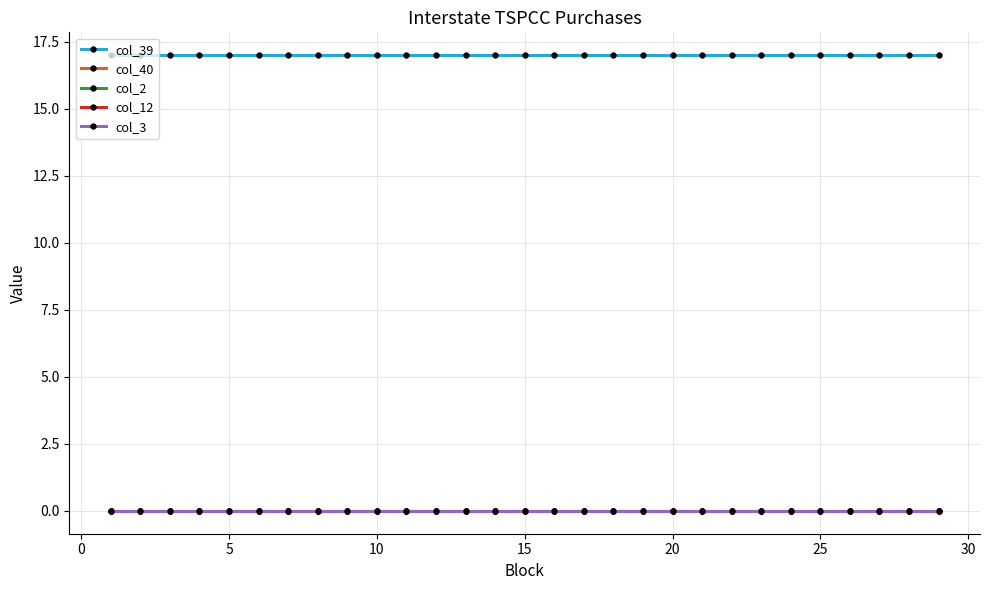

Is this an area chart (filled region under the line)?

No